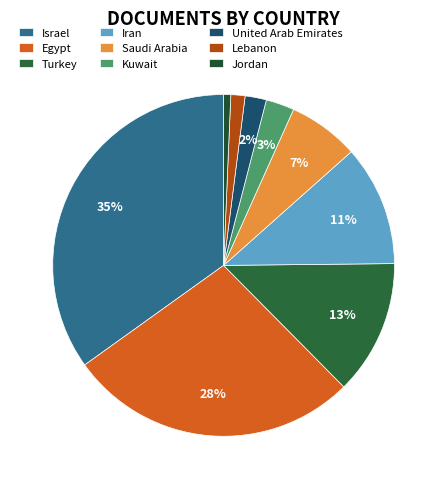

The Jordan slice represents 12% of the pie. True or false?

False